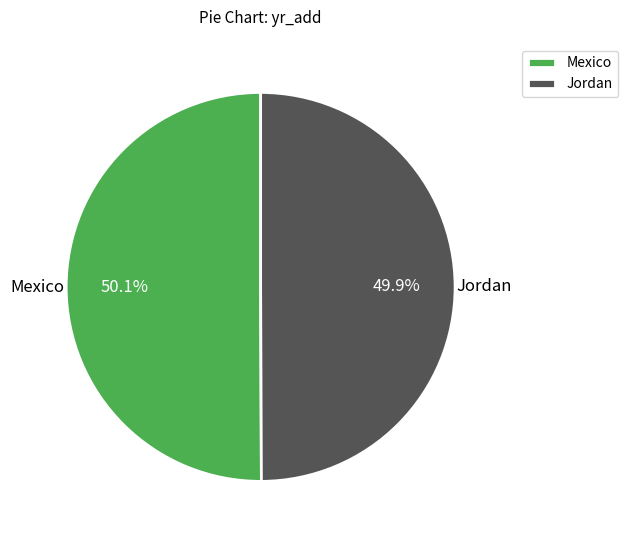

What percentage is the Jordan slice, to the nearest percent?

50%